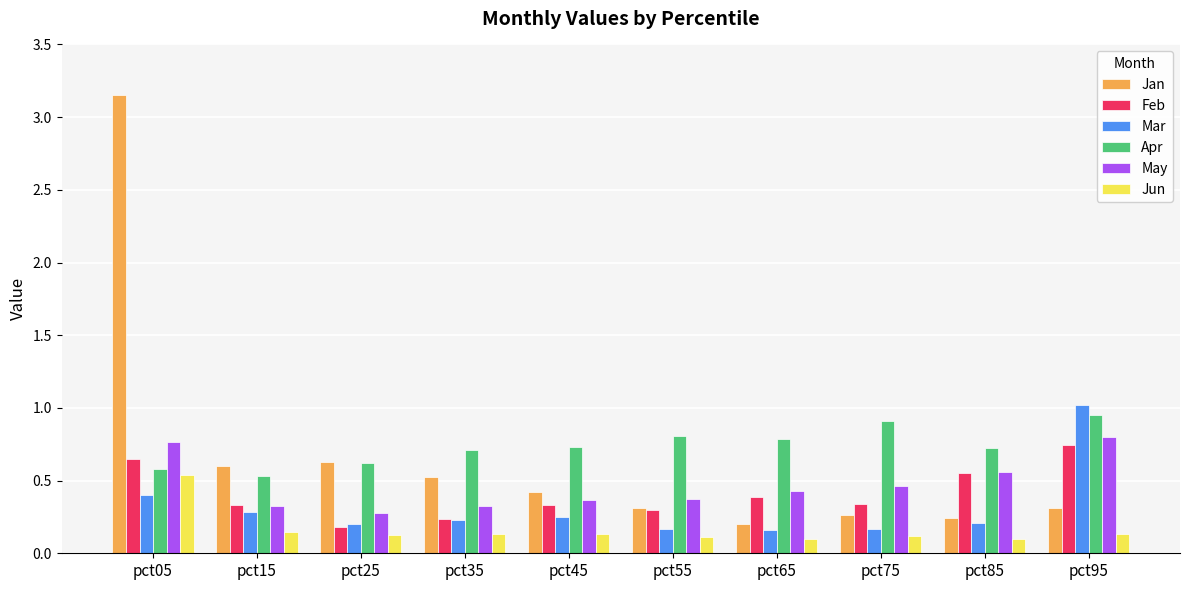

At which label does Feb reach its peak?

pct95